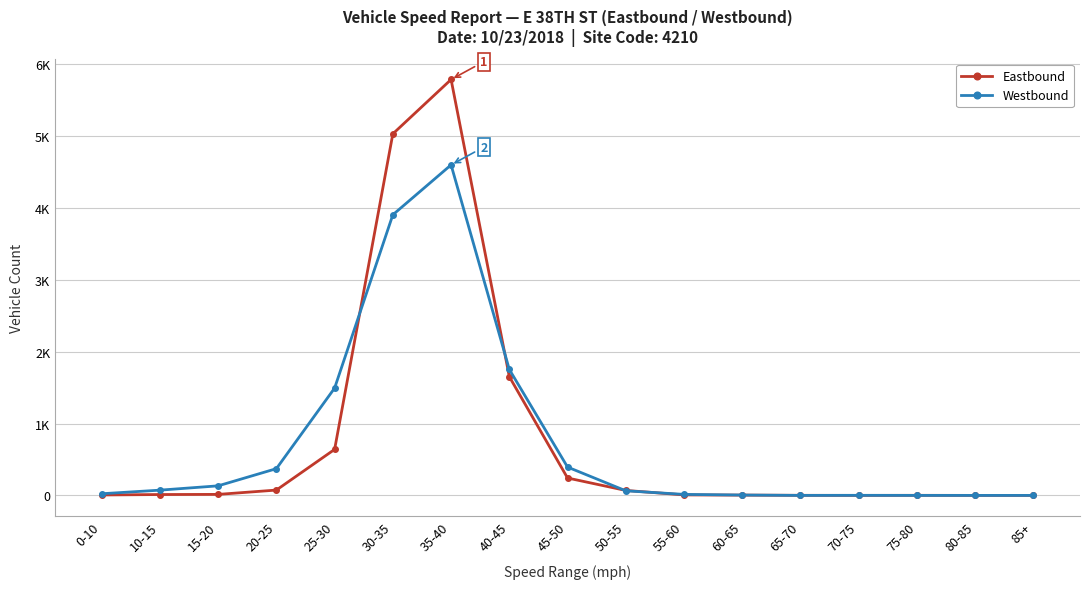

At which label is Eastbound closest to 2893?

40-45